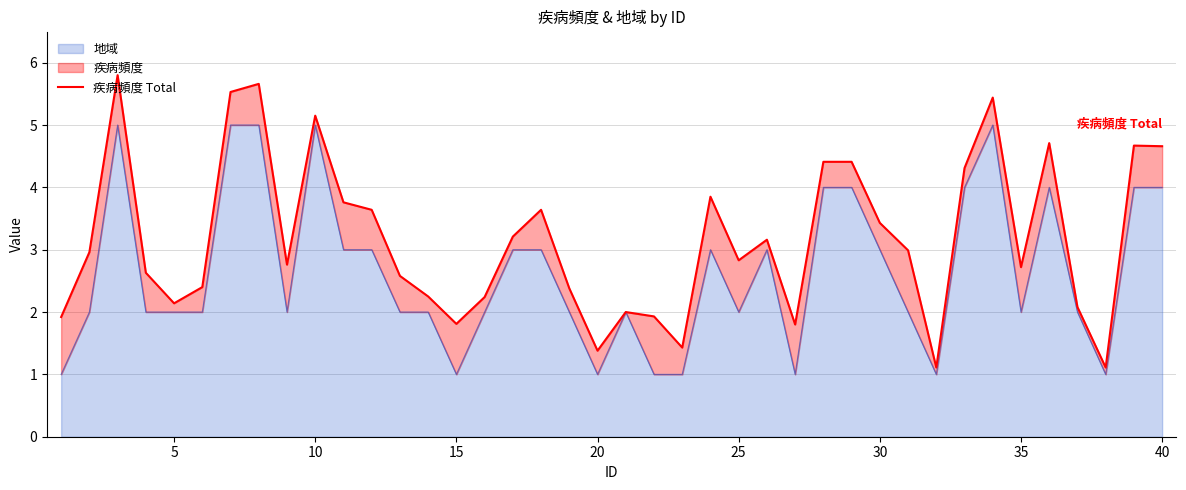

How many categories are shown in the chart?

40